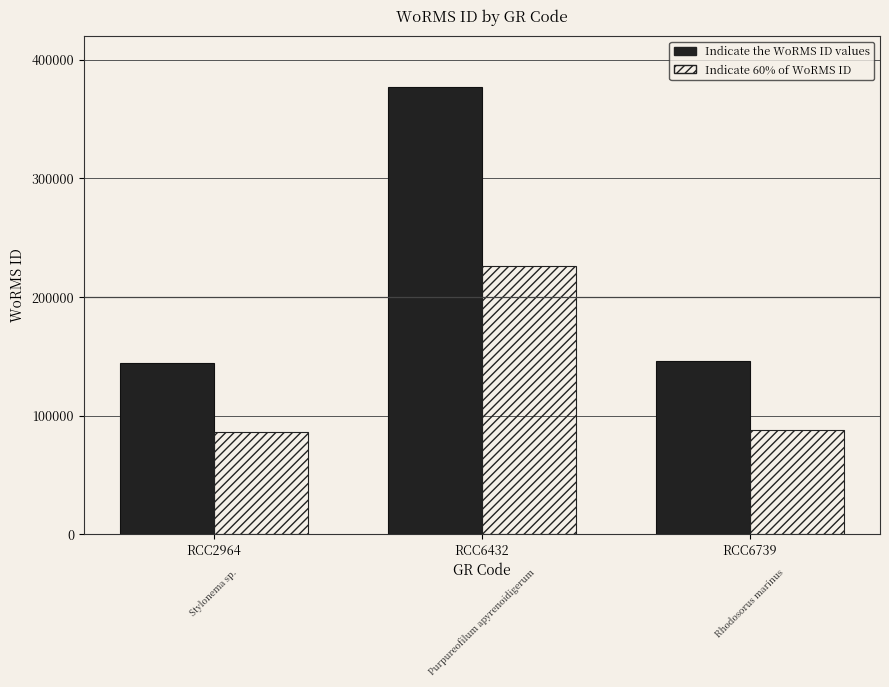

What is the greatest value displayed?

376817.0